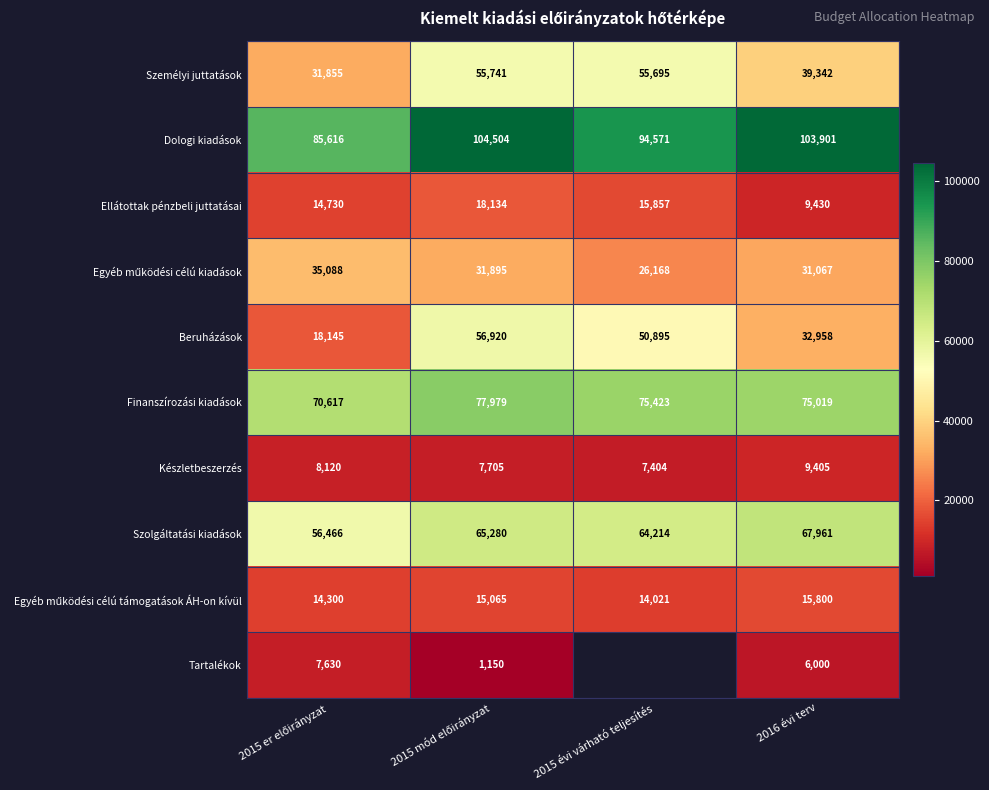

How many Beruházások values are between 32958 and 56920?

3